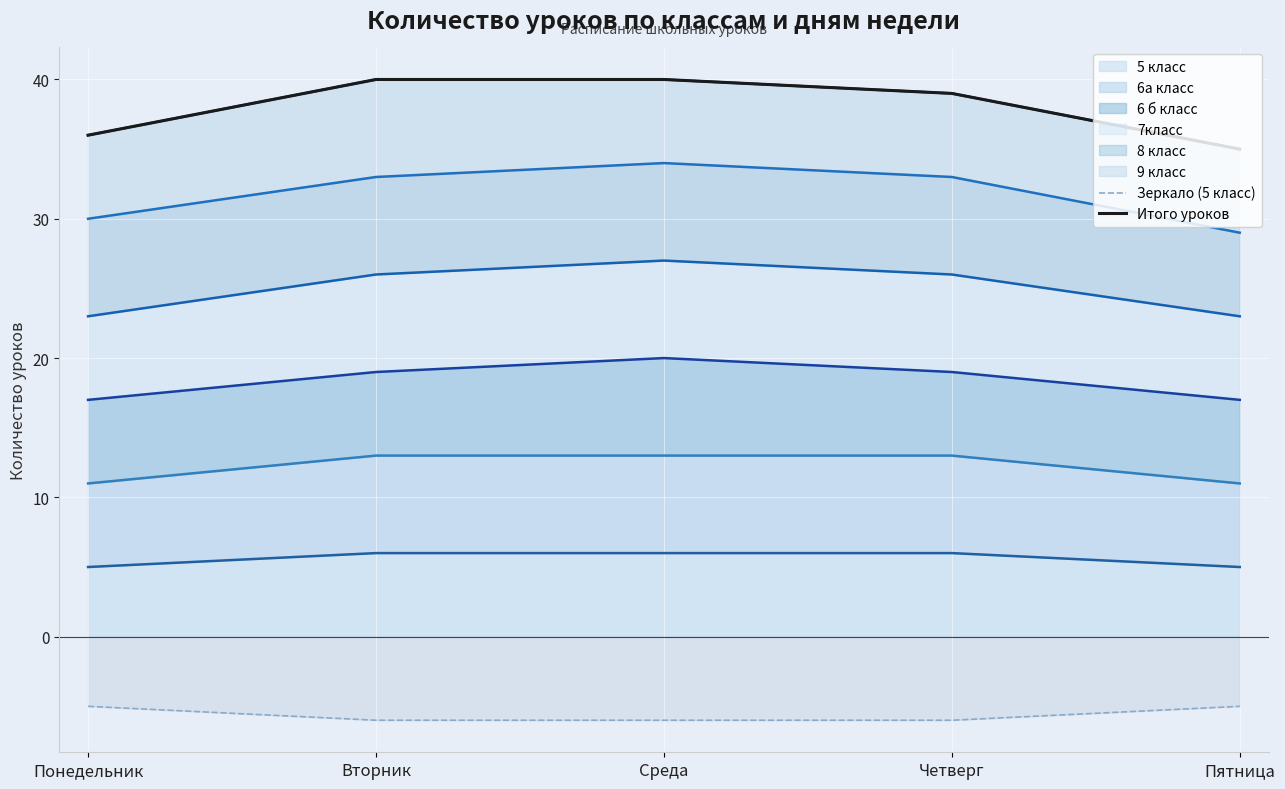

What is the label of the 5th point from the right?

Понедельник